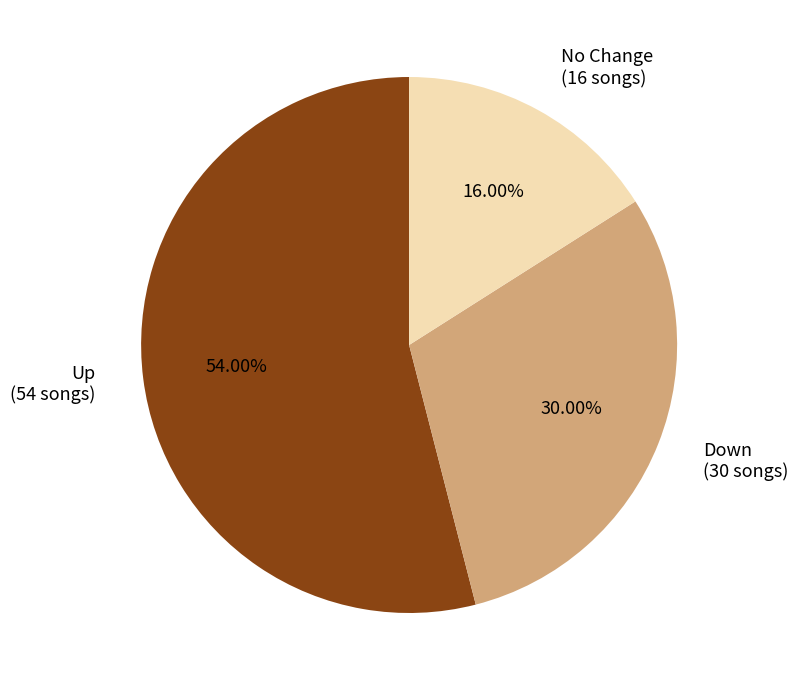

Approximately how many times larger is the value at No Change (16 songs) compared to Down (30 songs)?

0.5